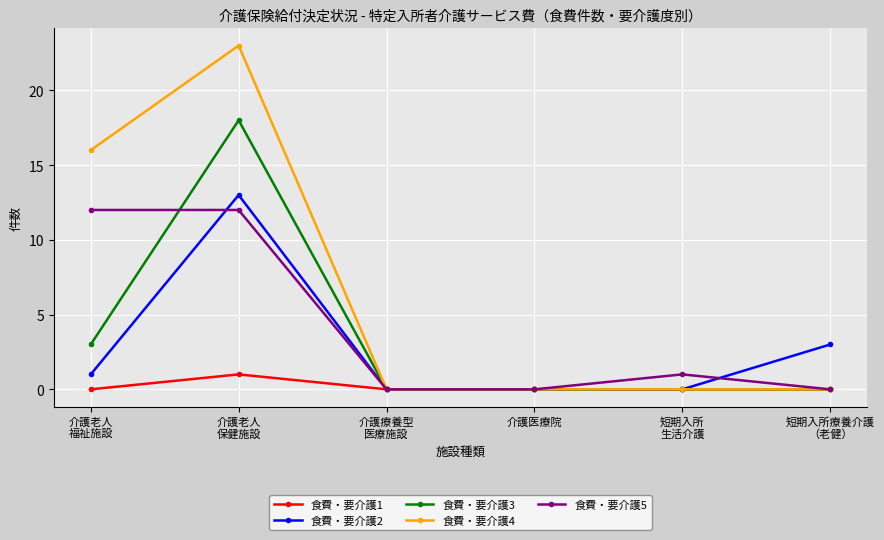

The value of 食費・要介護5 at 介護医療院 is 0. True or false?

True